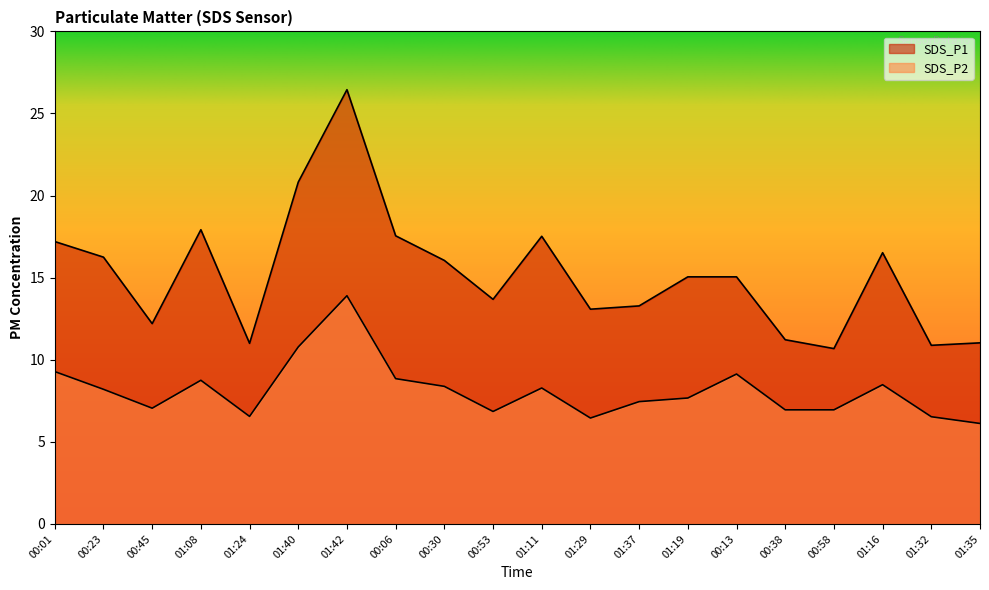

Which series has the largest total across all categories?

SDS_P1